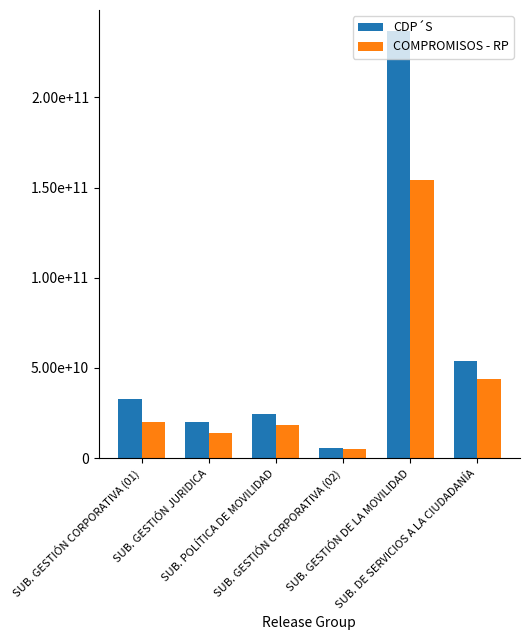

Which category has the lowest value in the COMPROMISOS - RP series?

SUB. GESTIÓN CORPORATIVA (02)